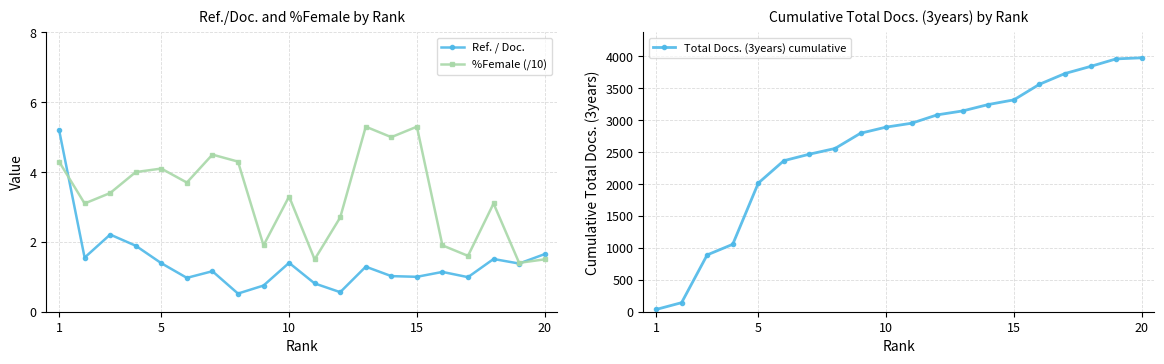

True or false: %Female (/10) has more than 0 points higher than both neighbors.

True